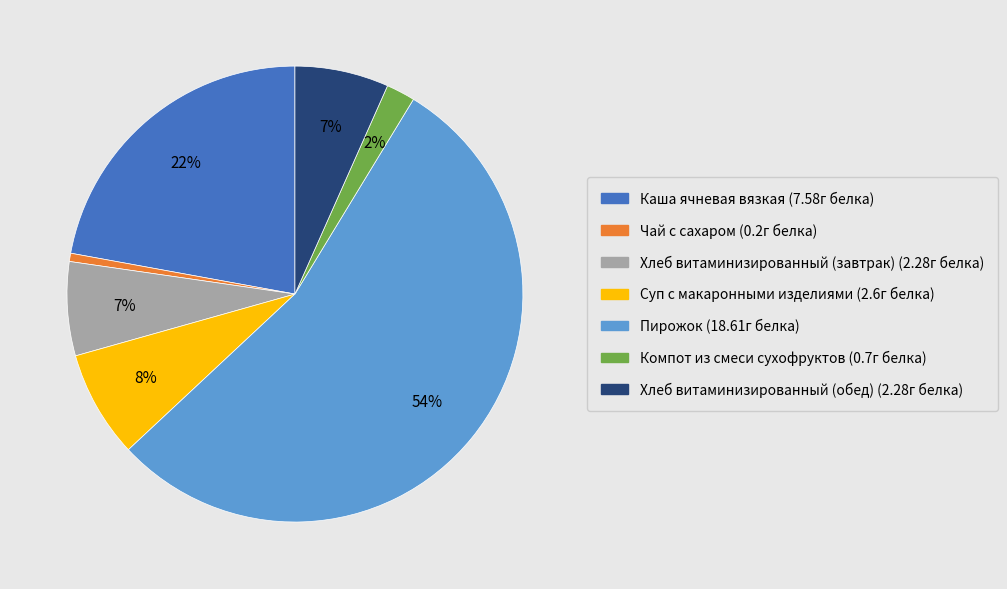

Which has a higher value, Суп с макаронными изделиями or Чай с сахаром?

Суп с макаронными изделиями